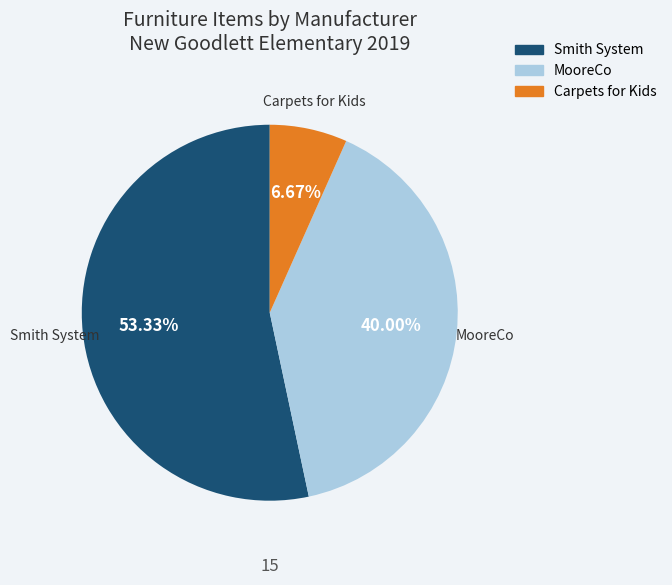

Rank the categories by value from lowest to highest.

Carpets for Kids, MooreCo, Smith System